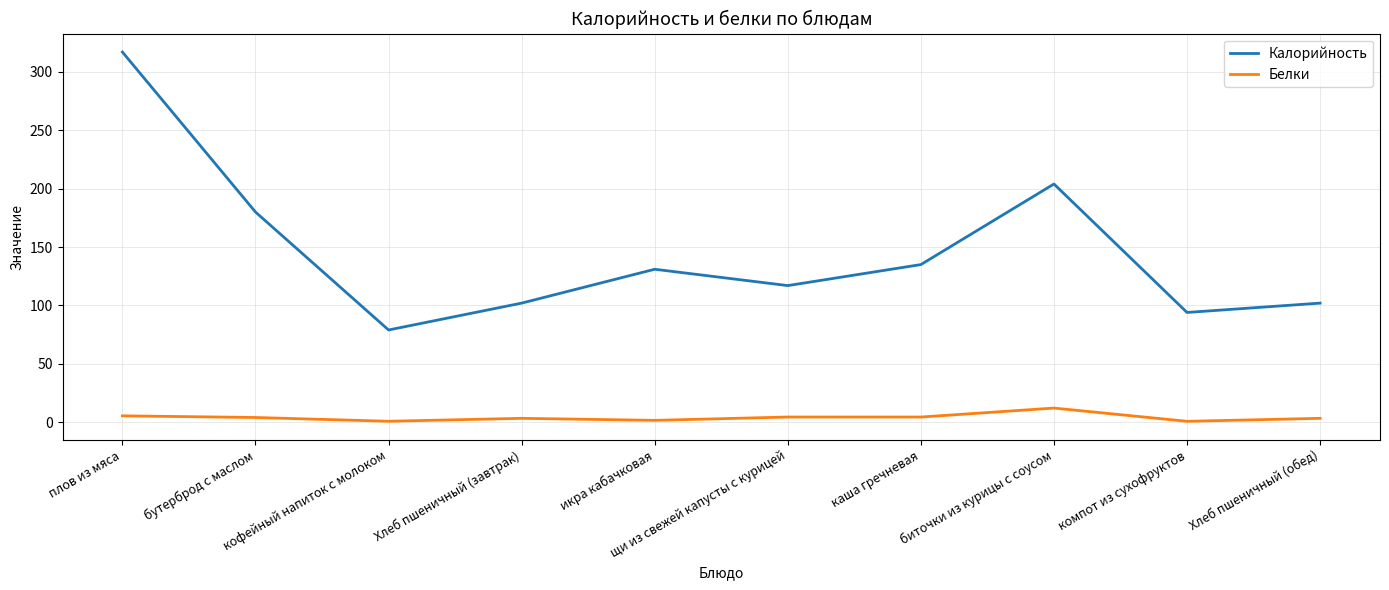

True or false: Белки and Калорийность cross at least once.

False